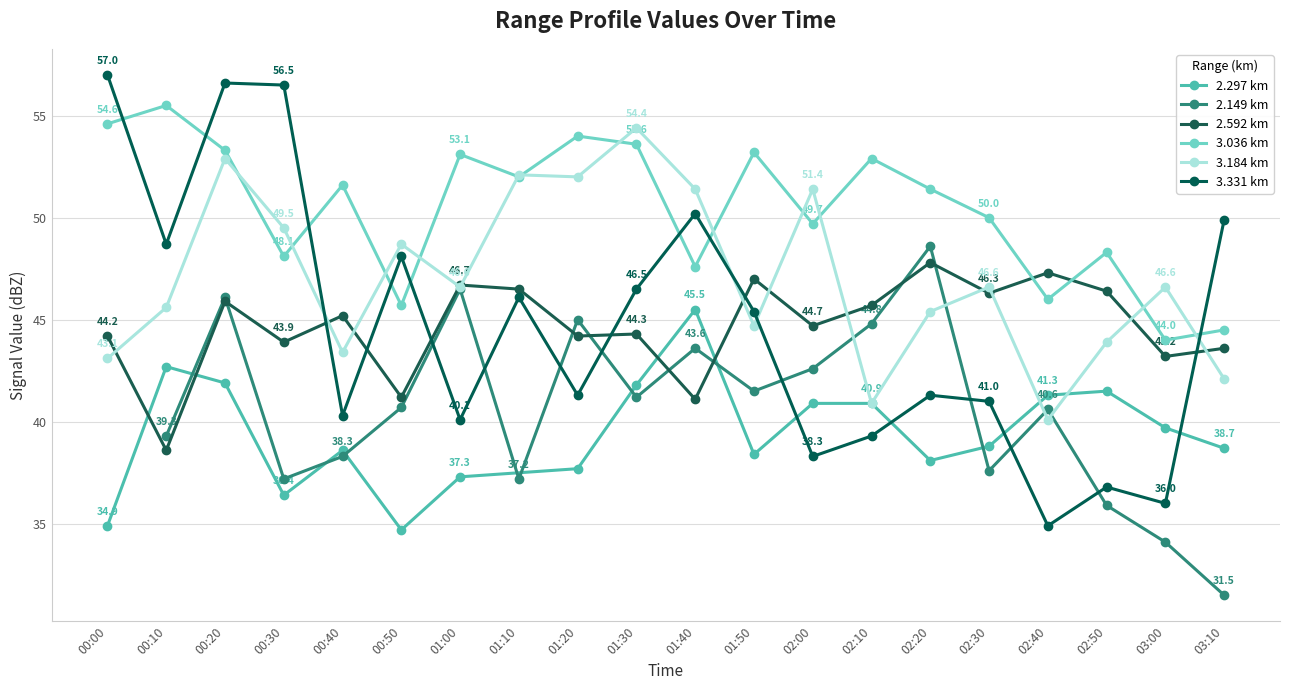

What is the value of the 3.331 km point at the 15th from the left?

41.3